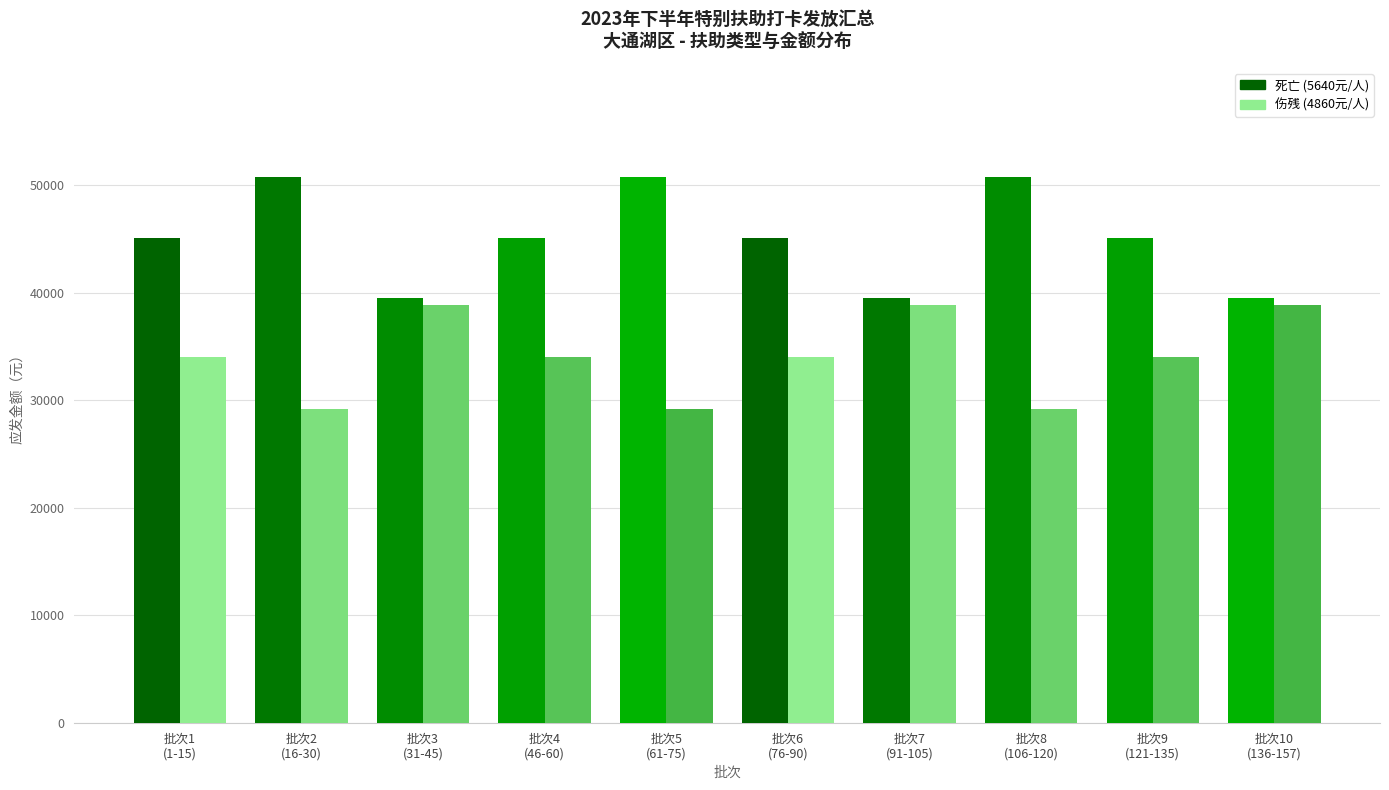

What is the maximum value shown in the chart?

50760